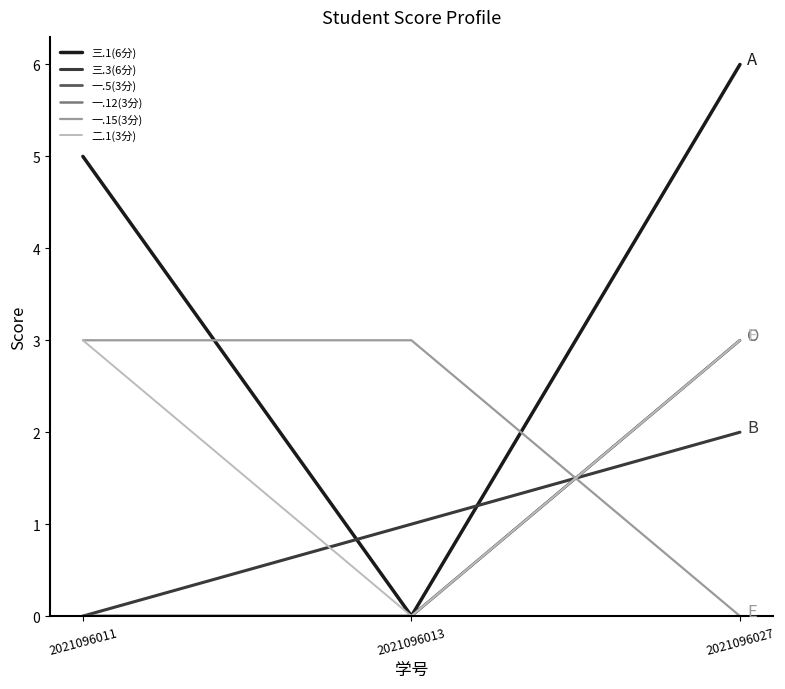

Is this an area chart (filled region under the line)?

No